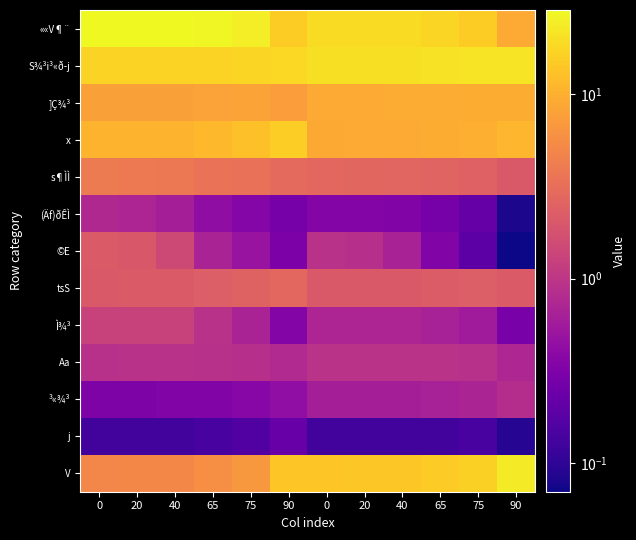

What is the difference between the highest and lowest values at 75?

24.0